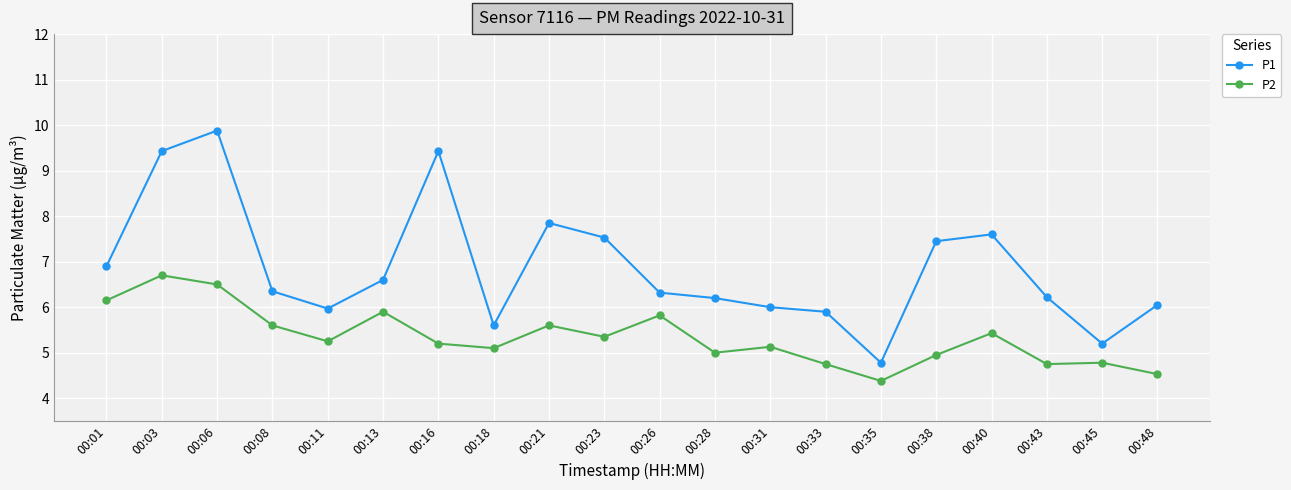

Which series has the widest spread of values?

P1